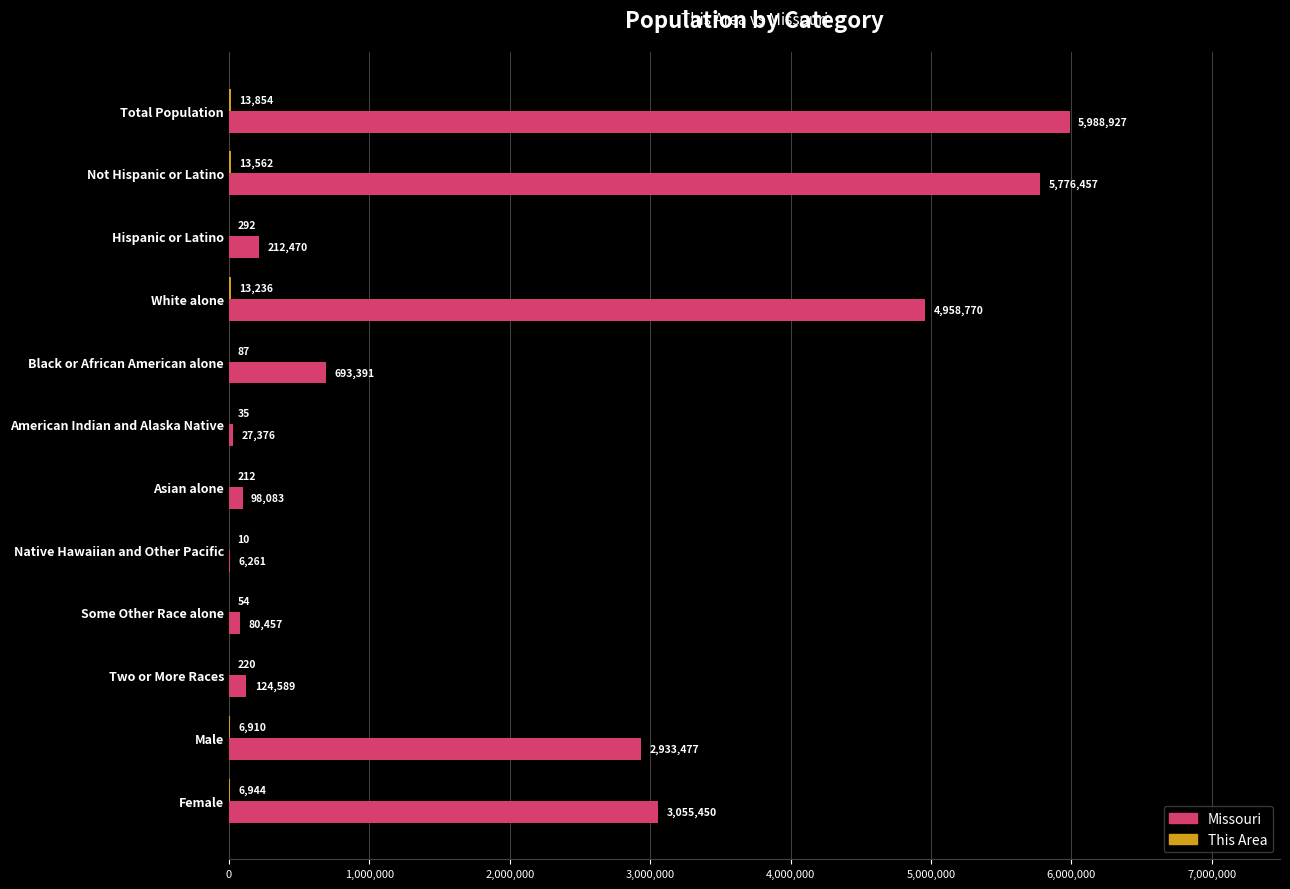

At which label is Missouri closest to 2997594?

Female